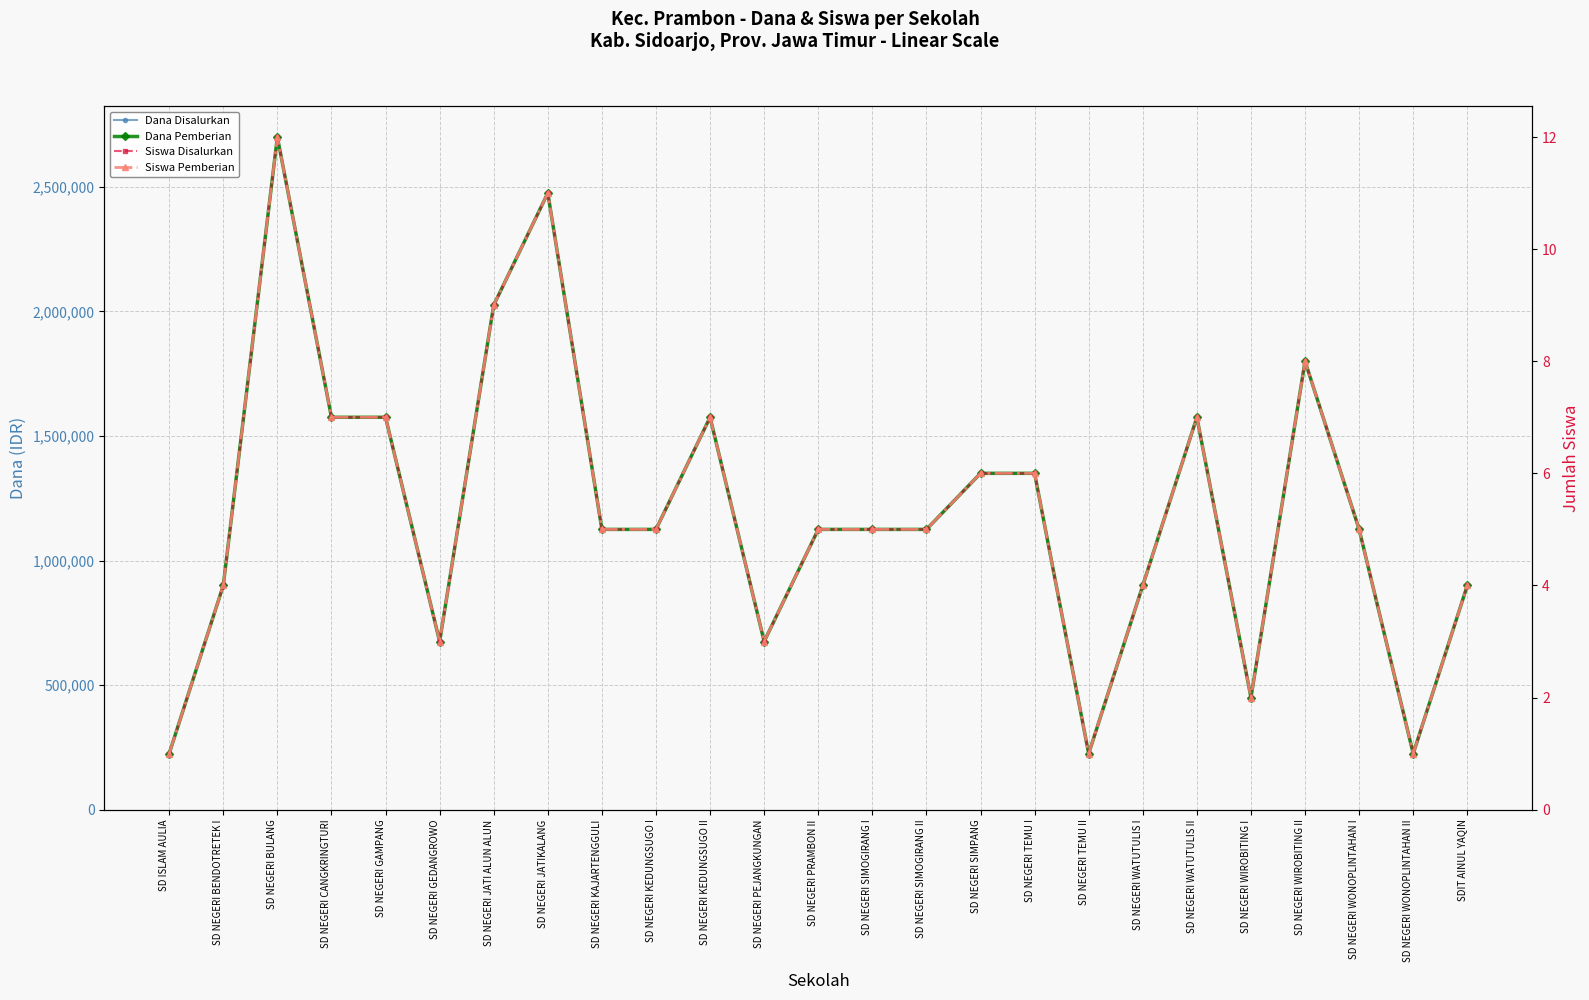

Reading left to right, what are all the values shown in this chart?

Dana Disalurkan: 225000	900000	2700000	1575000	1575000	675000	2025000	2475000	1125000	1125000	1575000	675000	1125000	1125000	1125000	1350000	1350000	225000	900000	1575000	450000	1800000	1125000	225000	900000
Dana Pemberian: 225000	900000	2700000	1575000	1575000	675000	2025000	2475000	1125000	1125000	1575000	675000	1125000	1125000	1125000	1350000	1350000	225000	900000	1575000	450000	1800000	1125000	225000	900000
Siswa Disalurkan: 1	4	12	7	7	3	9	11	5	5	7	3	5	5	5	6	6	1	4	7	2	8	5	1	4
Siswa Pemberian: 1	4	12	7	7	3	9	11	5	5	7	3	5	5	5	6	6	1	4	7	2	8	5	1	4